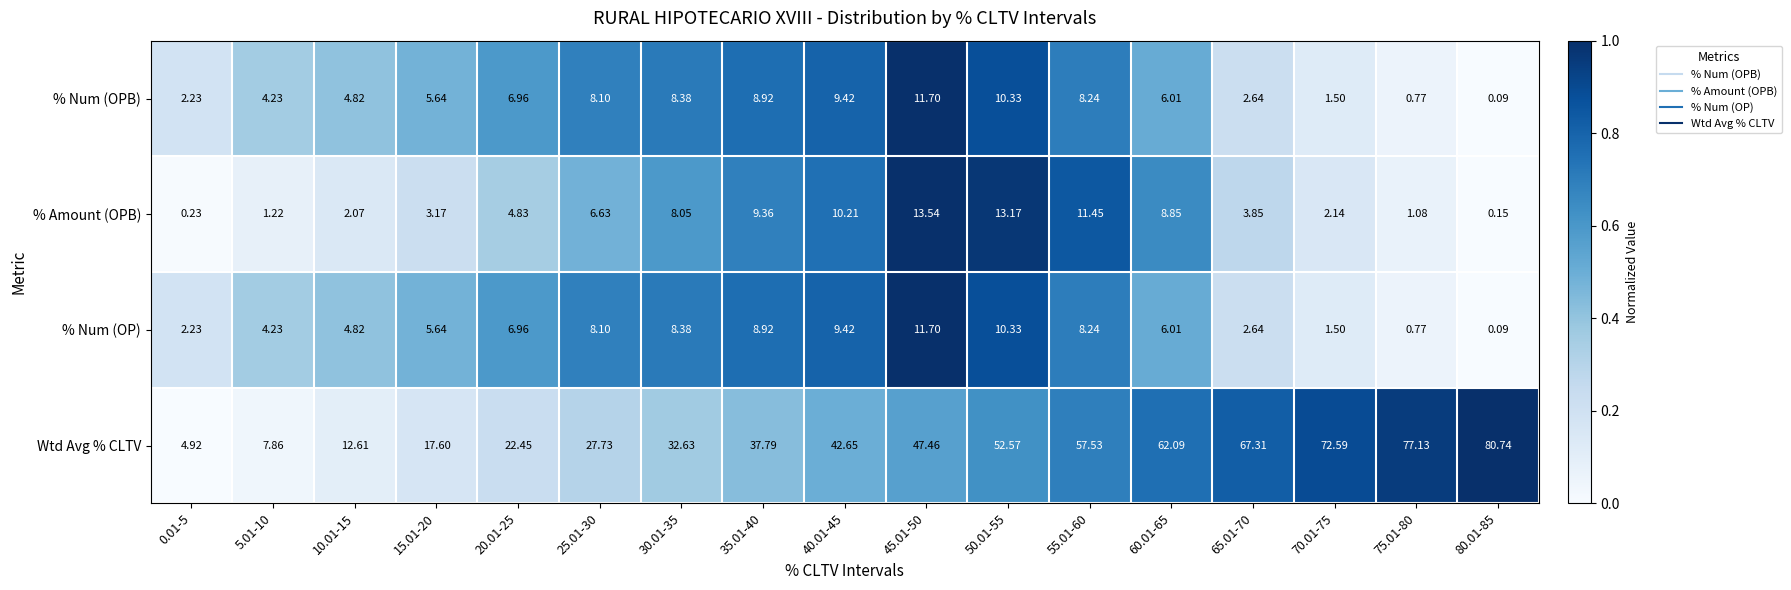

What is the total value across all series at 5.01-10?

17.5